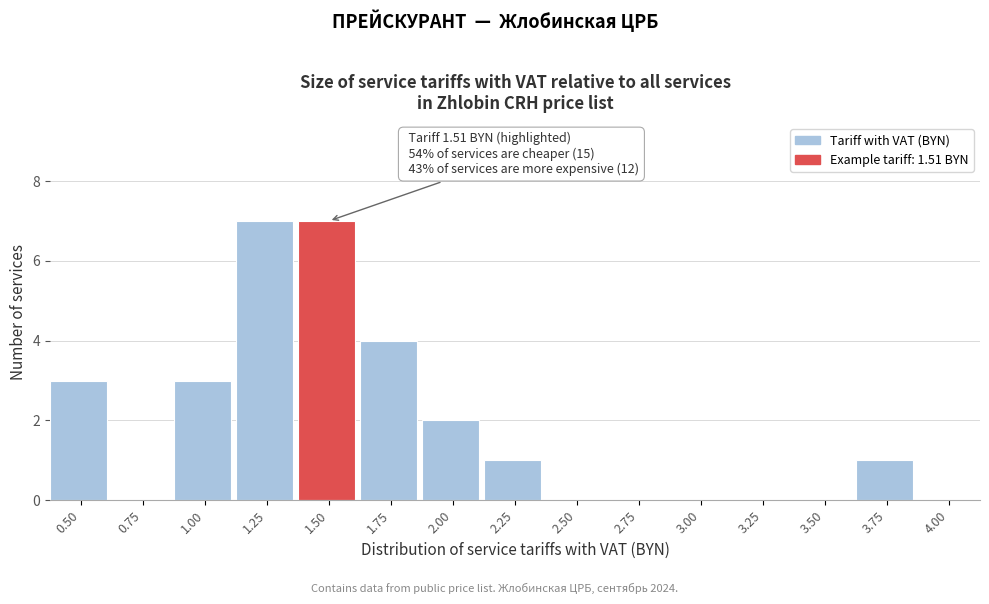

Reading left to right, transcribe all the data shown in this chart.

0.50=3	0.75=0	1.00=3	1.25=7	1.50=7	1.75=4	2.00=2	2.25=1	2.50=0	2.75=0	3.00=0	3.25=0	3.50=0	3.75=1	4.00=0